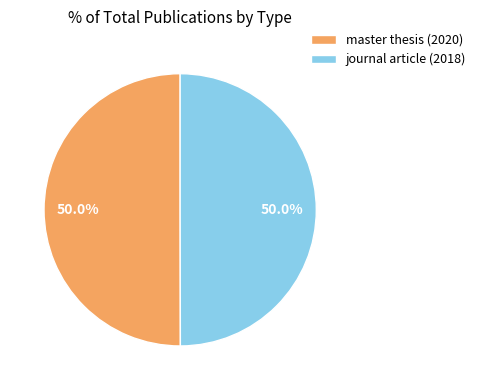

What is the ratio of the value at journal article (2018) to the value at master thesis (2020)?

1.0